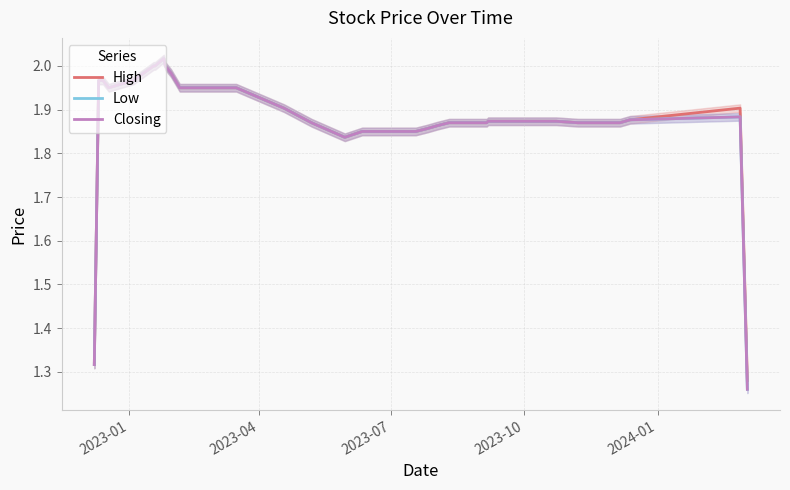

What is the value of the High point at the 37th from the left?

1.9